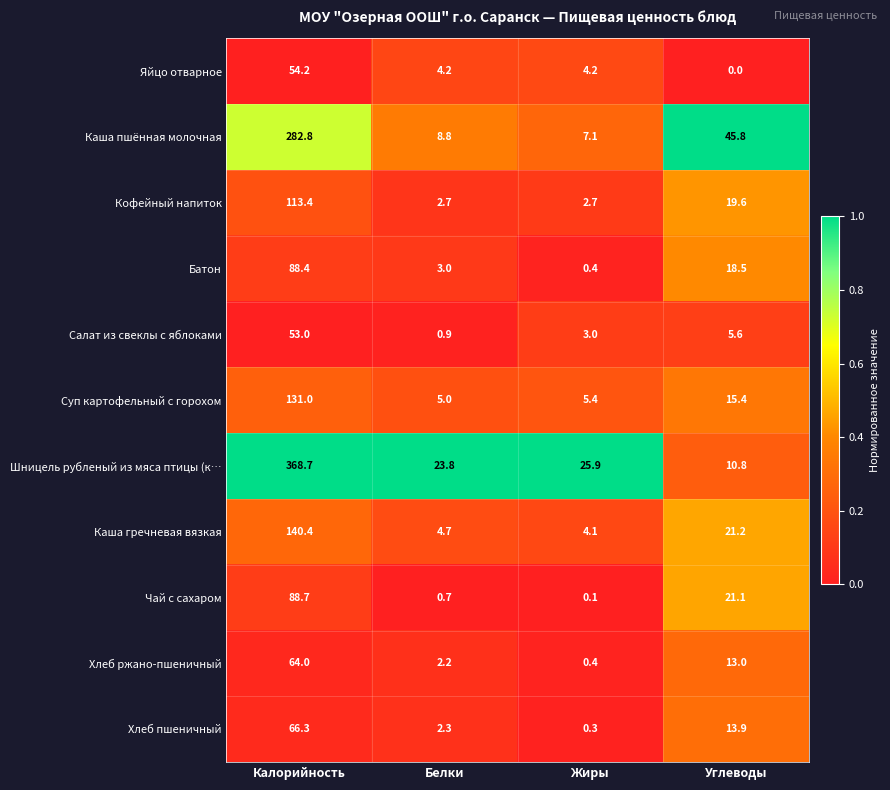

At how many categories does at least one series exceed 0?

4